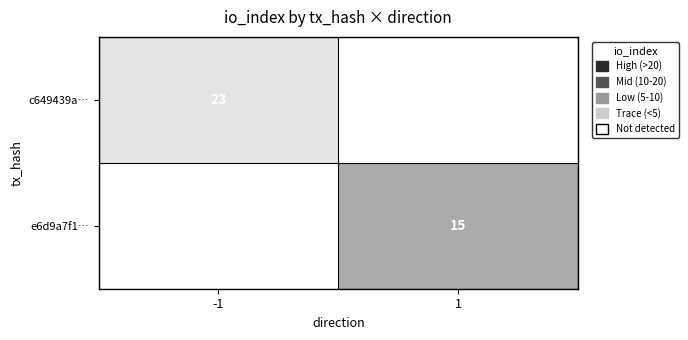

The value of e6d9a7f1… at 1 is 7. True or false?

False